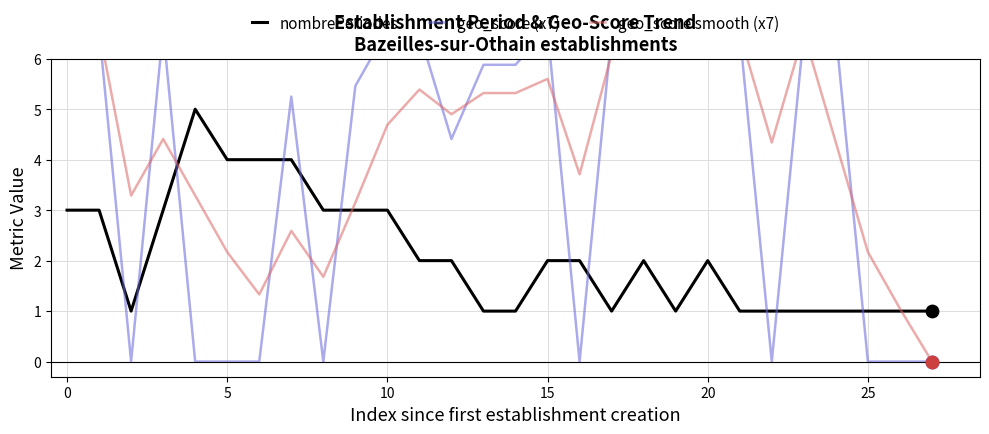

Which series reaches the minimum Y coordinate?

geo_score (x7)